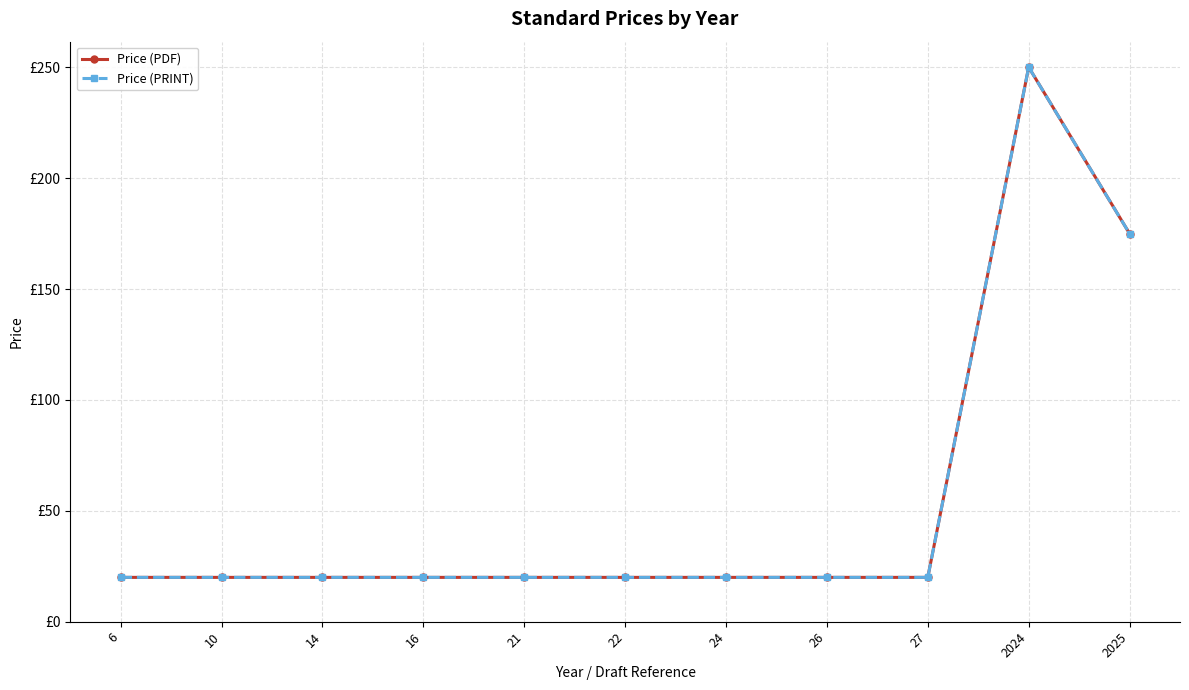

What is the difference between the maximum and second lowest values in the Price (PRINT) series?

230.1